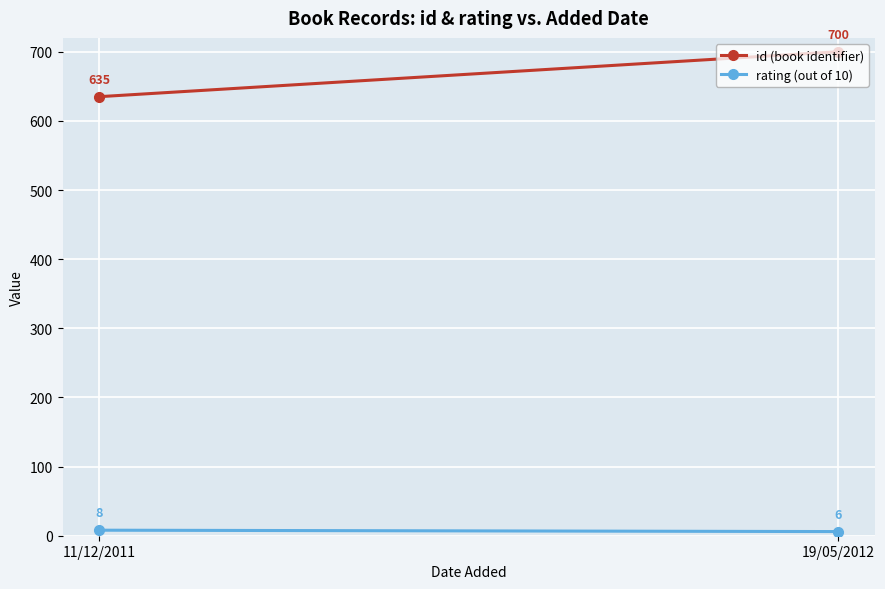

At which category is the sum across all series the highest?

19/05/2012